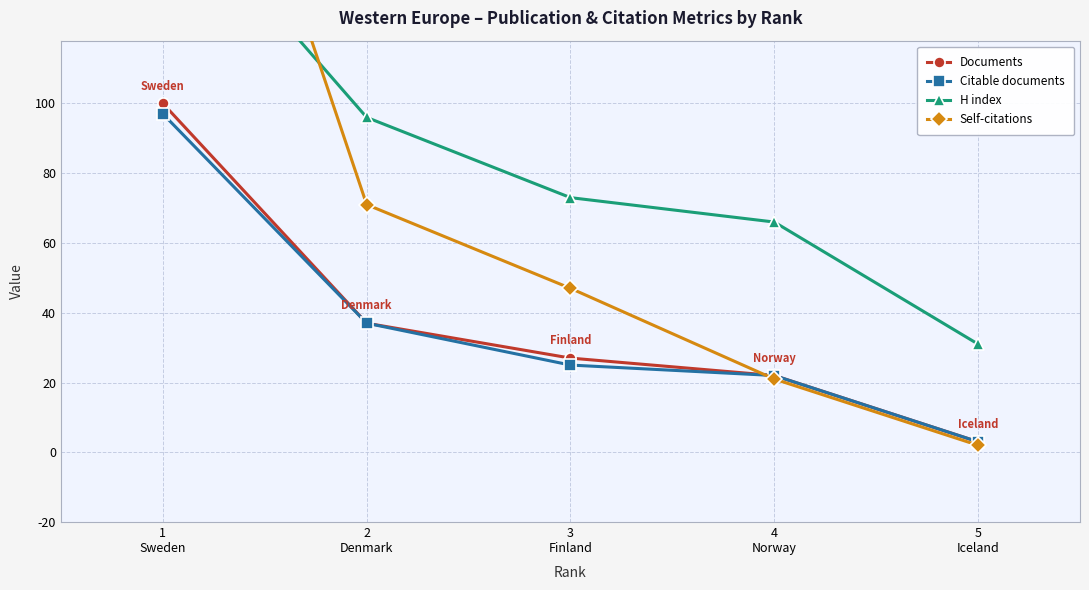

What is the difference between the H index values at 5
Iceland and 3
Finland?

42